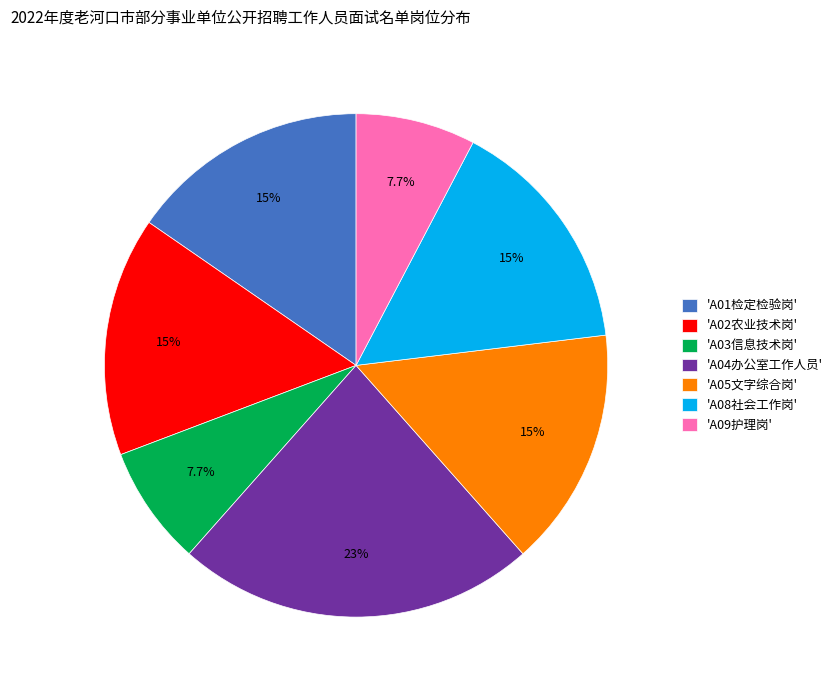

Count the number of slices in the pie.

7